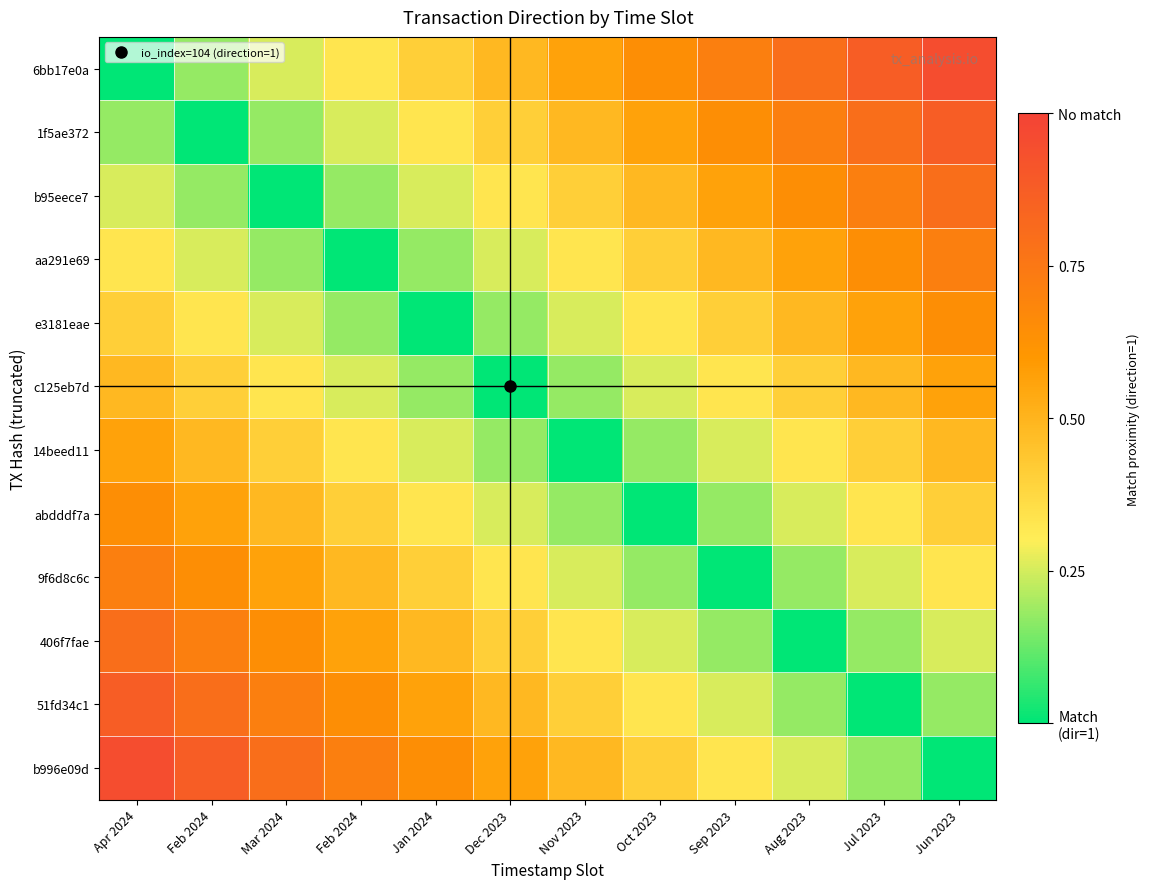

Which has a higher value, Oct 2023 or Jun 2023?

Jun 2023